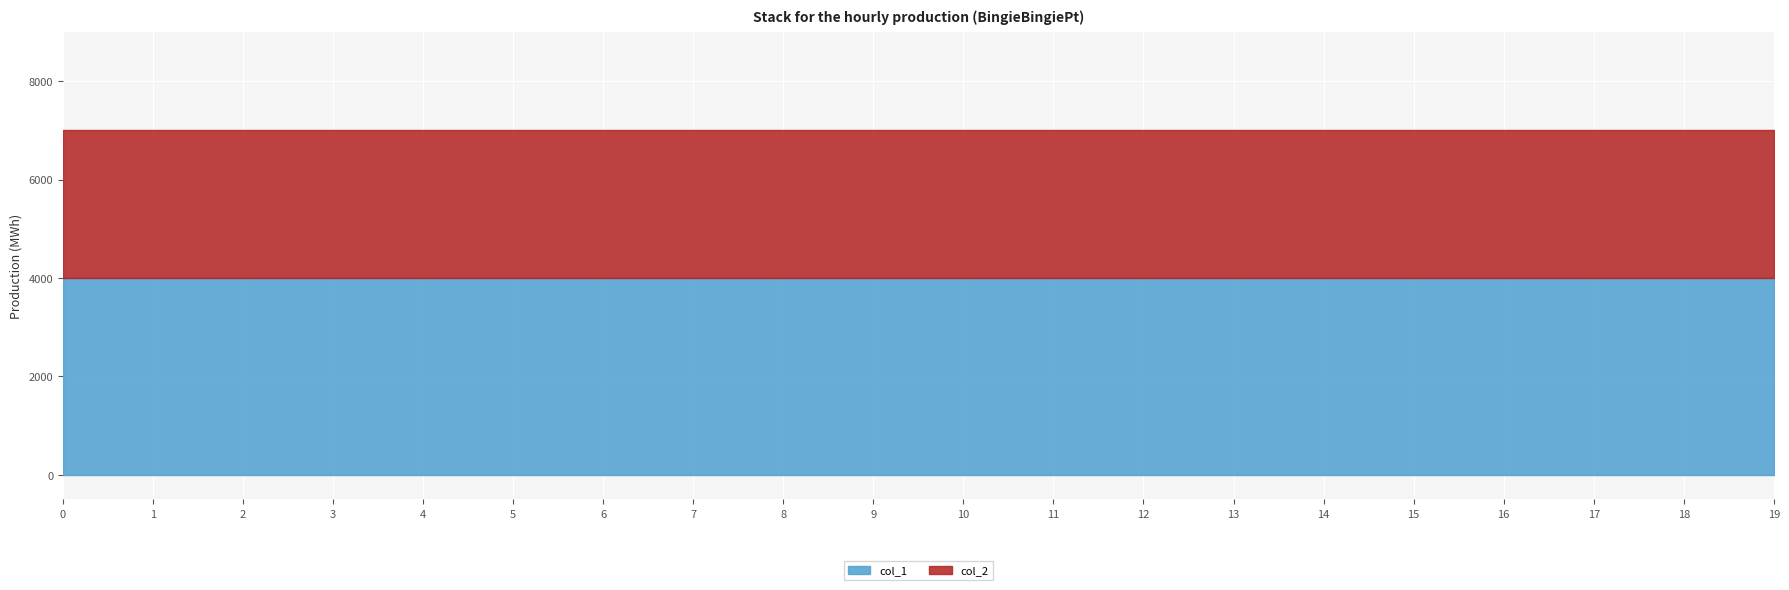

Which series has the largest total across all categories?

col_1